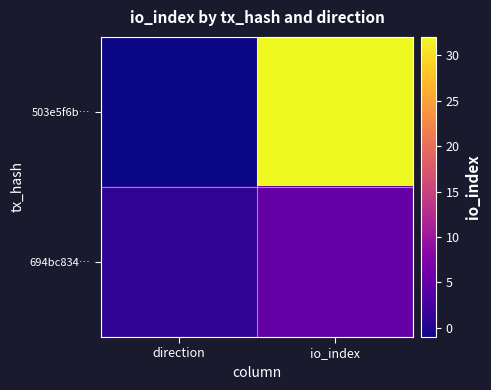

What is the spread (max minus min) of values at direction?

2